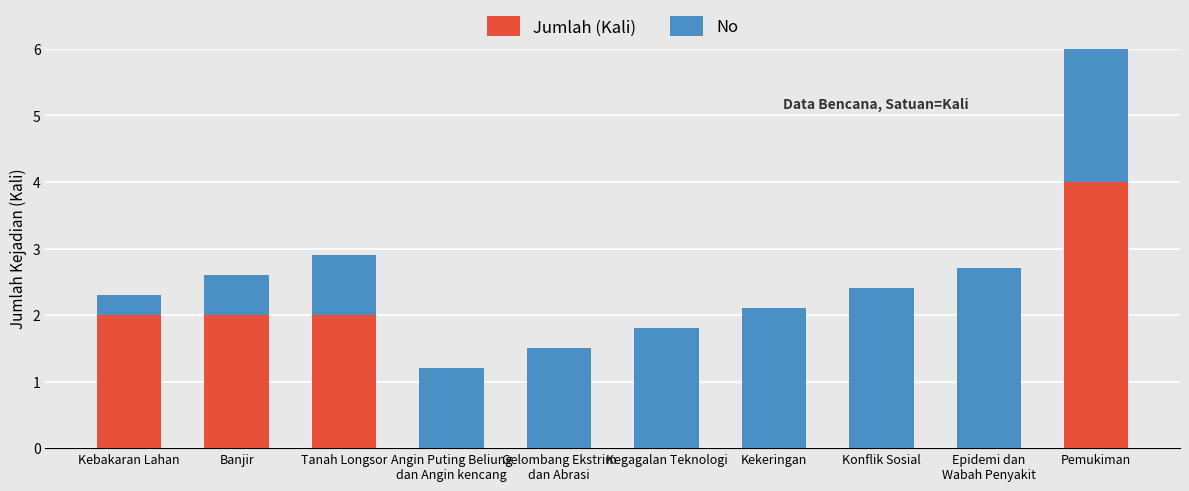

How many values in the Jumlah (Kali) series exceed 0?

4